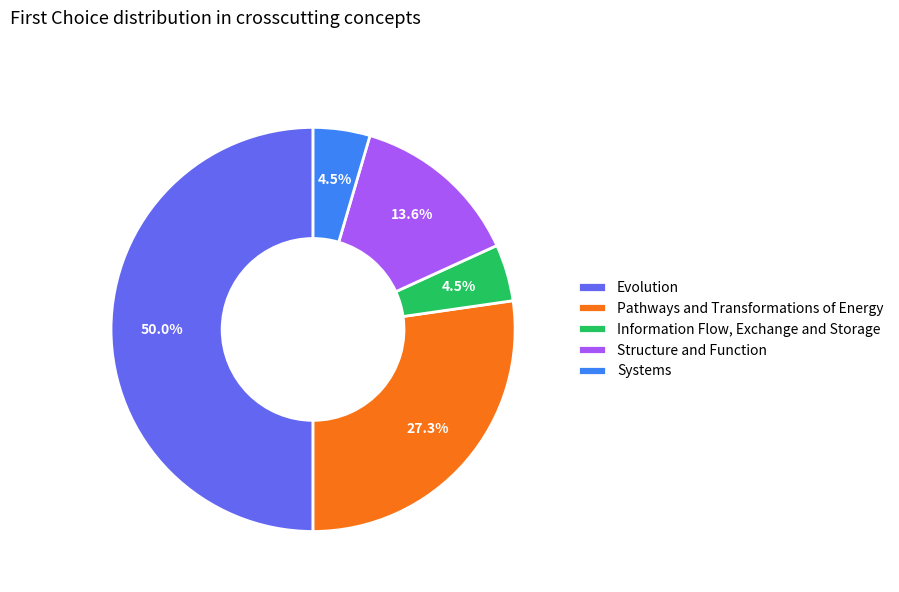

Does Pathways and Transformations of Energy account for over 50% of the chart?

No